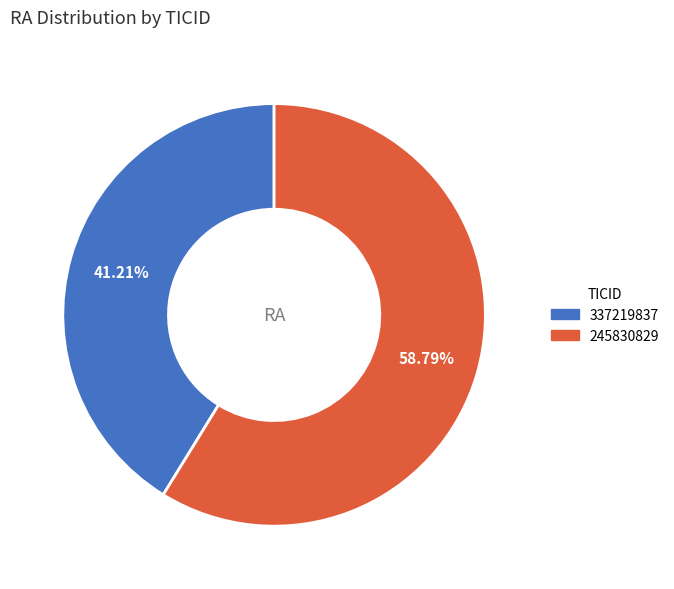

What percentage do 337219837 and 245830829 together represent?

100.0%